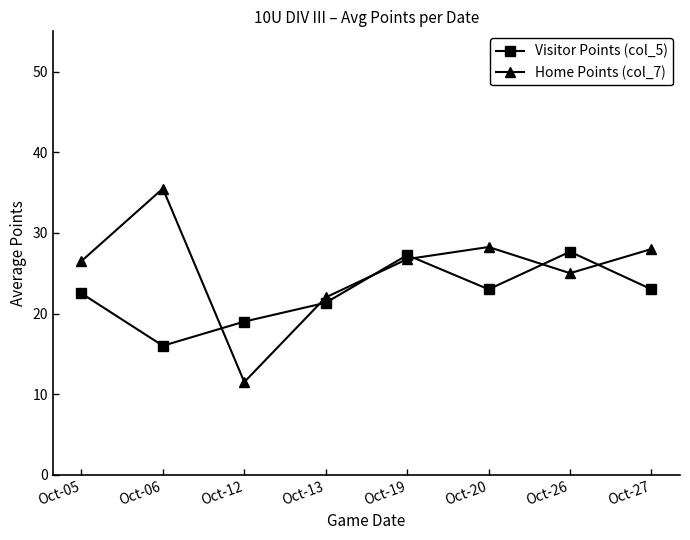

Which label corresponds to the smallest value in the chart?

Oct-12